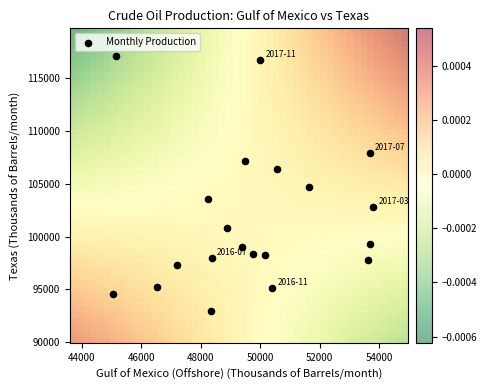

What Y value in the scatter plot is closest to 105037?

104738